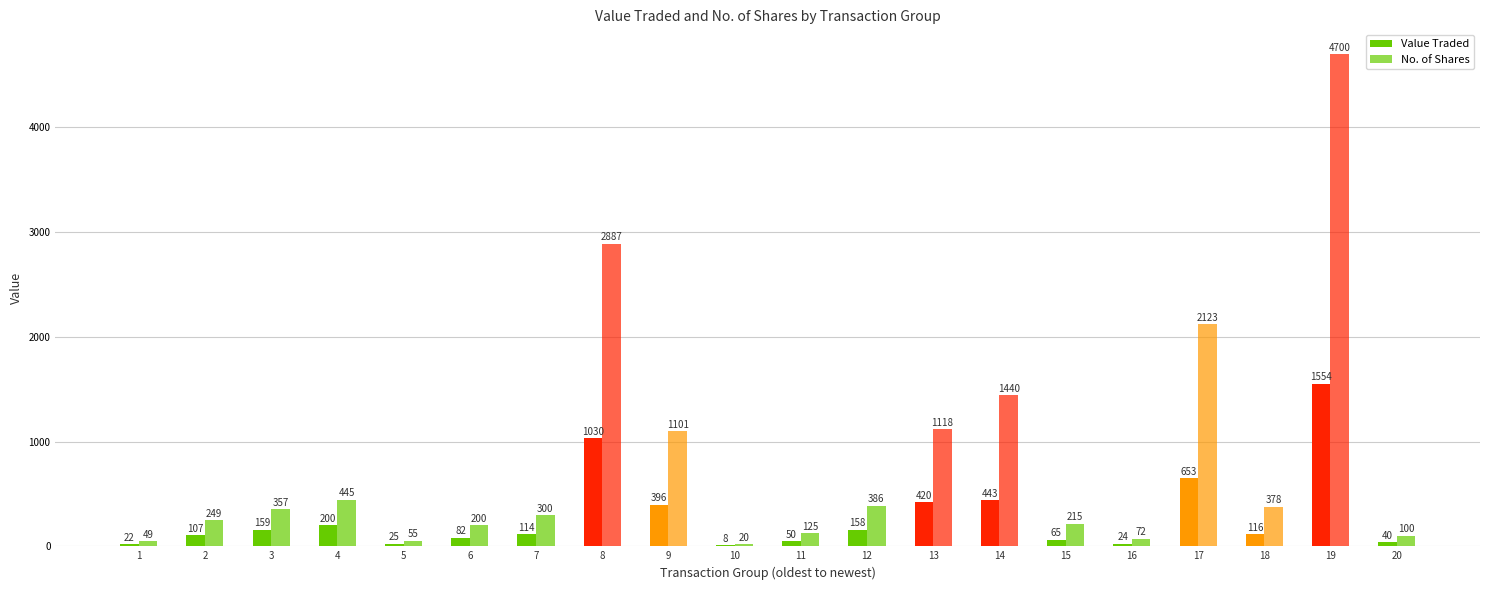

What is the value of the No. of Shares bar at the 19th from the left?

4700